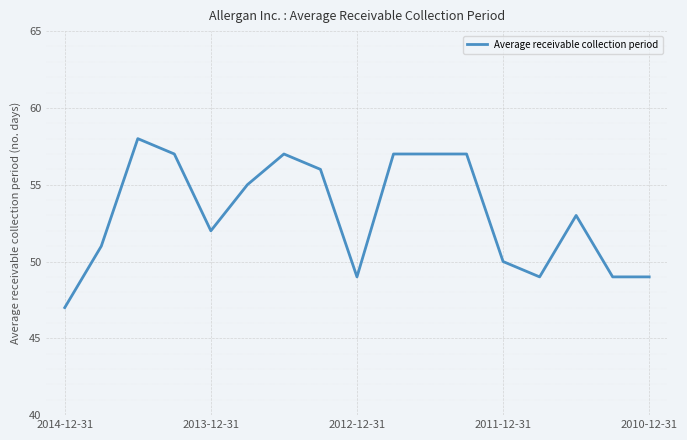

What is the maximum value shown in the chart?

58